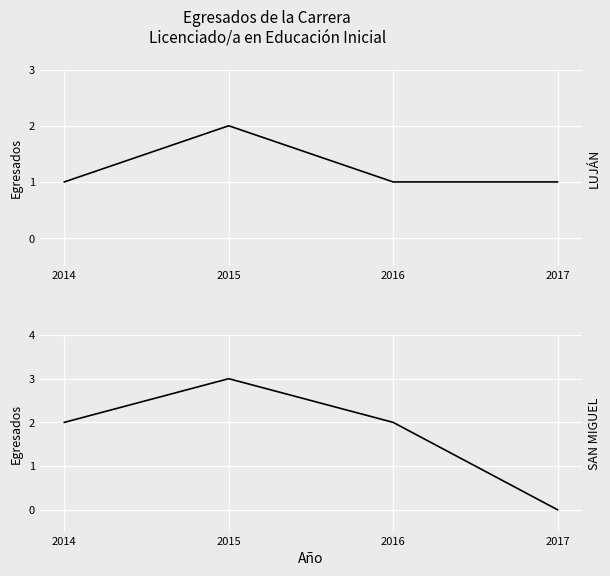

Which category has the lowest value in the SAN MIGUEL series?

2017